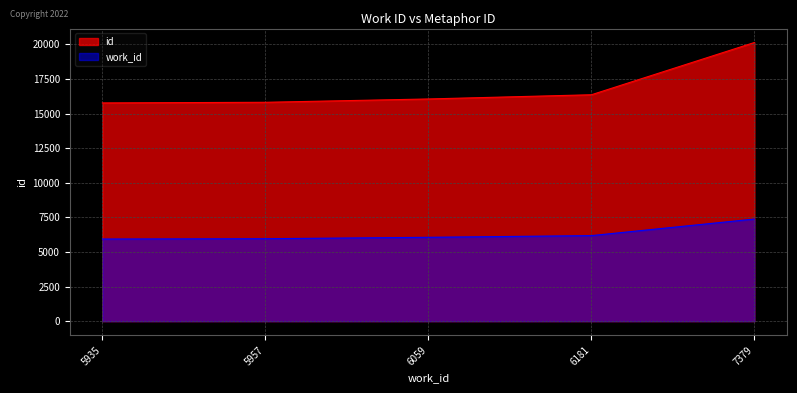

Where is work_id nearest to the value 6657?

6181